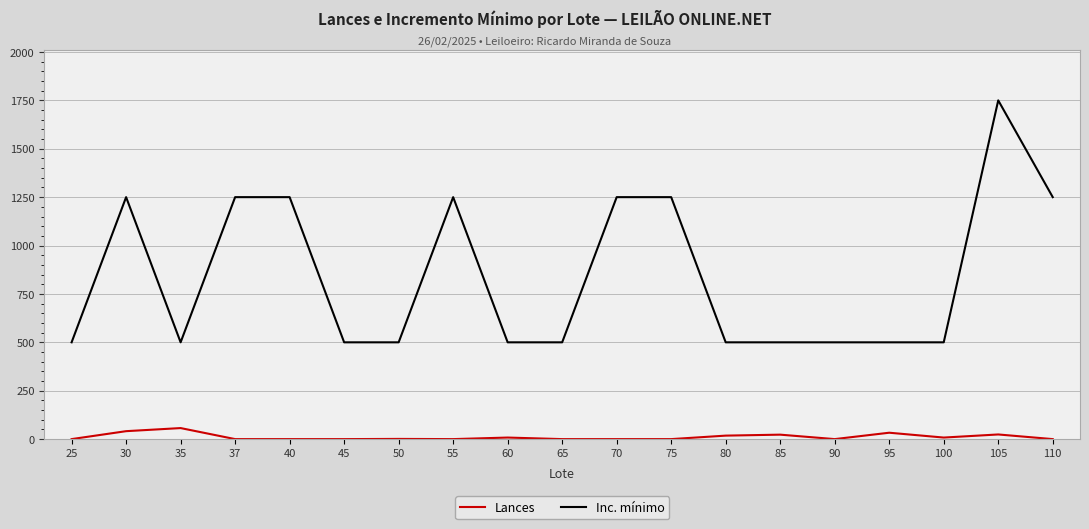

True or false: Lances and Inc. mínimo intersect in this chart.

False